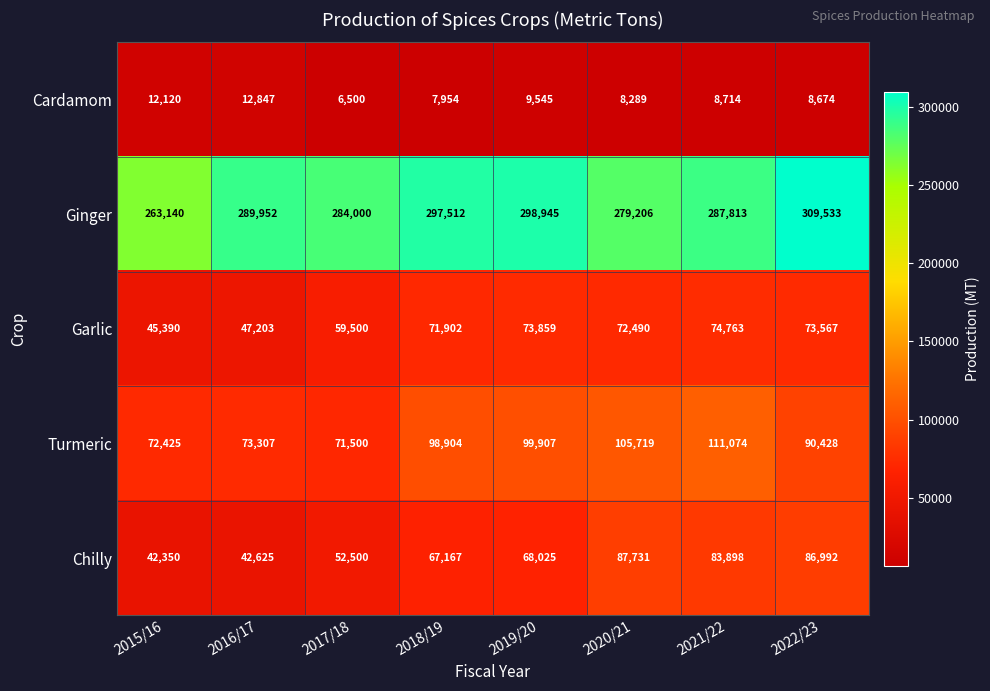

What is the sum of the Ginger values at 2015/16 and 2021/22?

550953